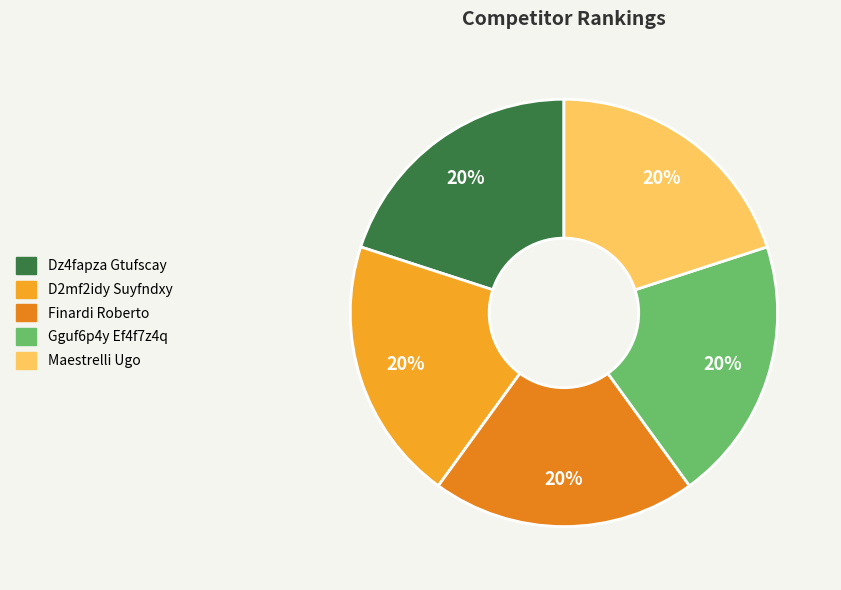

Rank the categories by value from lowest to highest.

Dz4fapza Gtufscay, D2mf2idy Suyfndxy, Finardi Roberto, Gguf6p4y Ef4f7z4q, Maestrelli Ugo